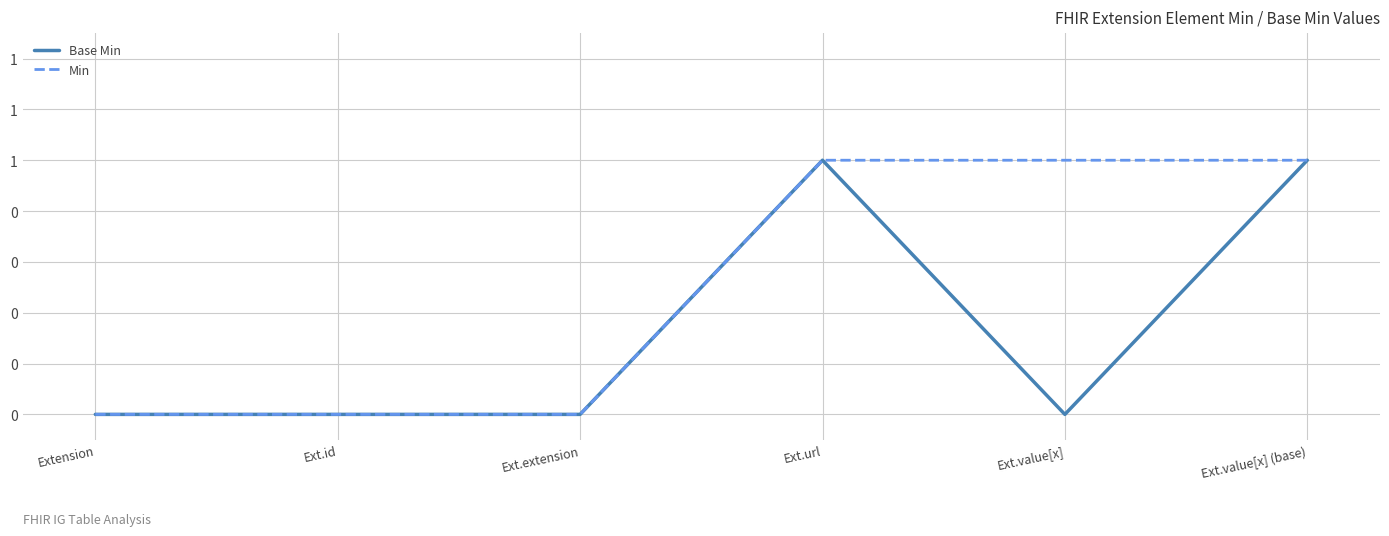

Which has a higher value, Ext.url or Ext.id?

Ext.url